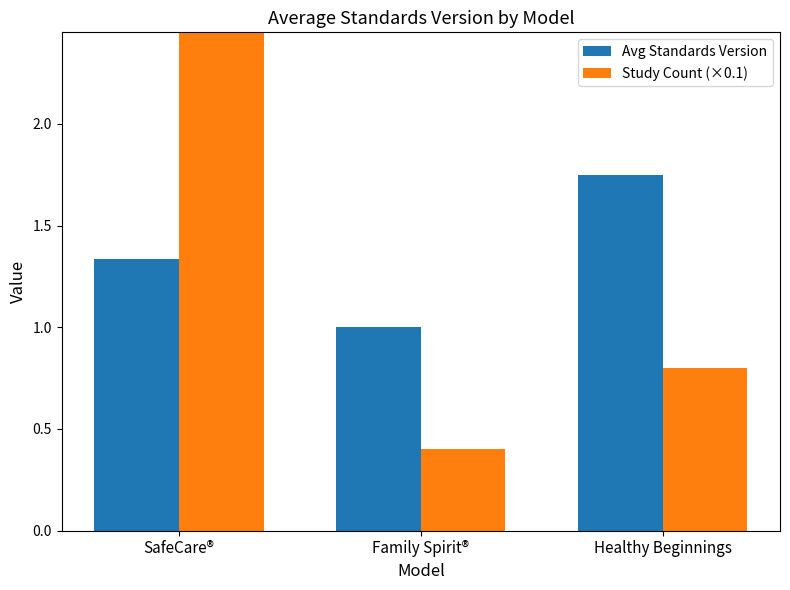

How many series are shown in this chart?

2